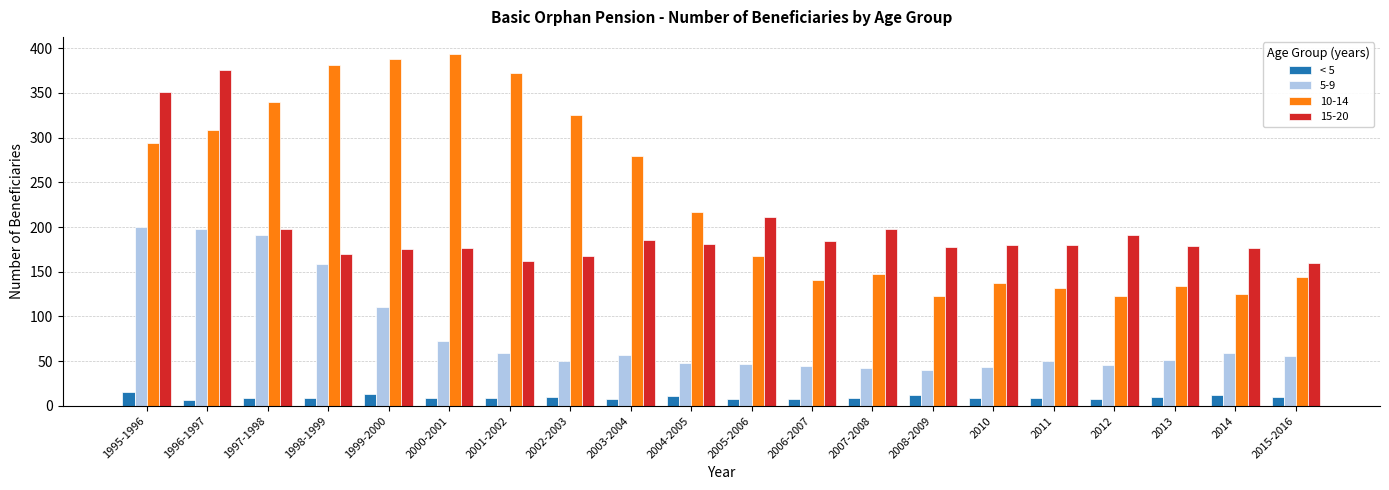

Which series has the largest range (max minus min)?

10-14